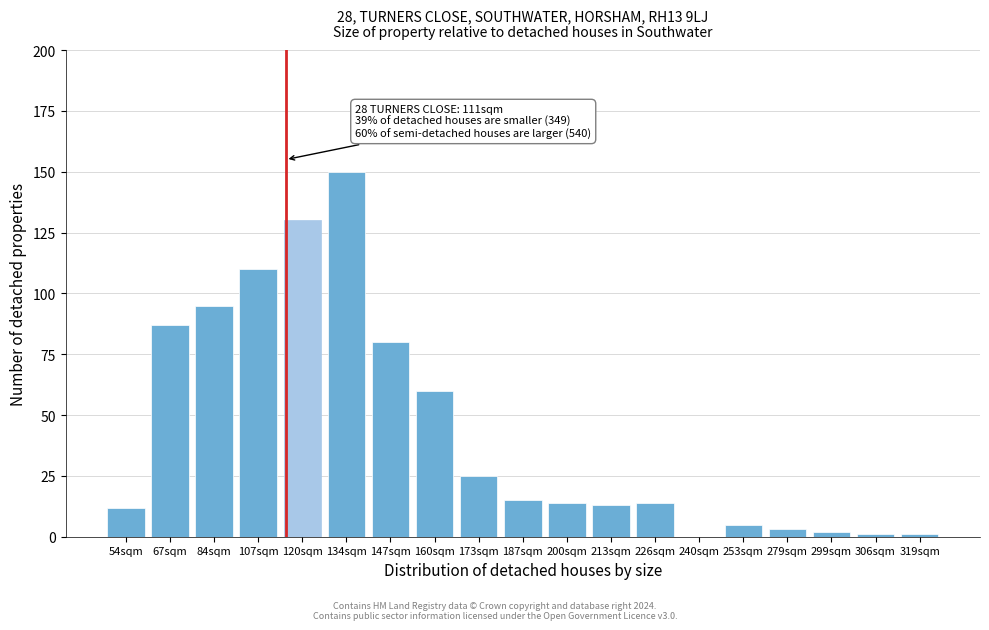

Reading left to right, list all the values displayed in this chart.

54sqm=12	67sqm=87	84sqm=95	107sqm=110	120sqm=130	134sqm=150	147sqm=80	160sqm=60	173sqm=25	187sqm=15	200sqm=14	213sqm=13	226sqm=14	240sqm=0	253sqm=5	279sqm=3	299sqm=2	306sqm=1	319sqm=1